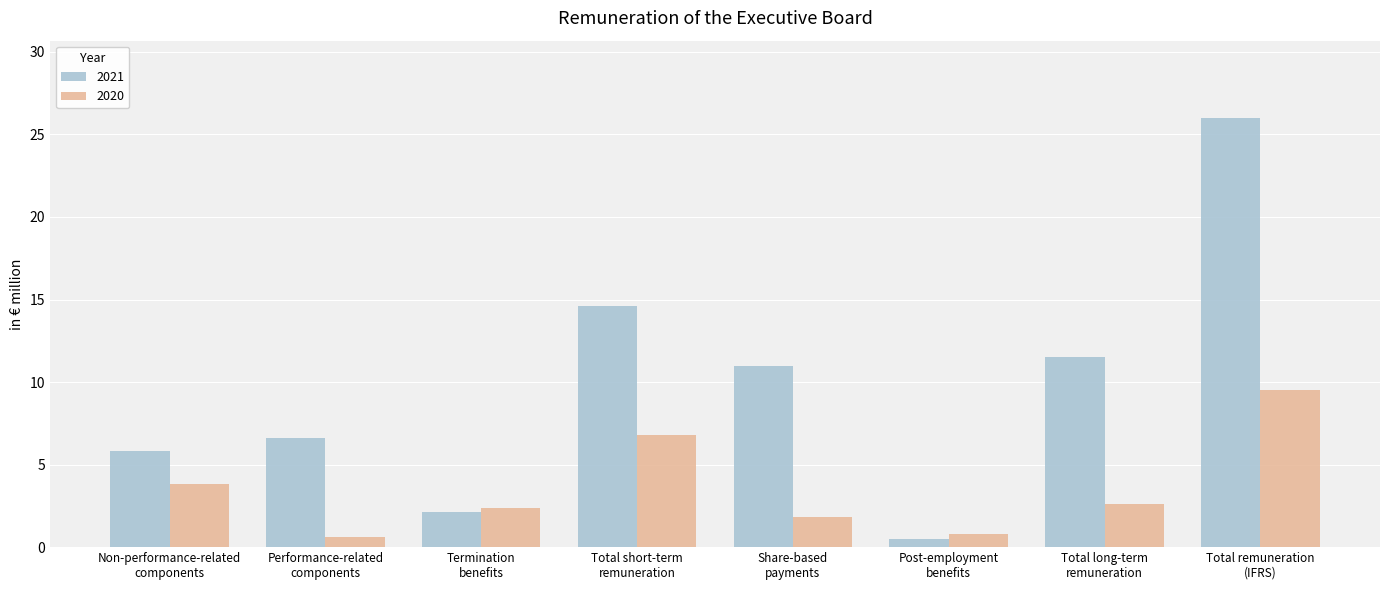

At which category does the chart reach its peak across all series?

Total remuneration
(IFRS)